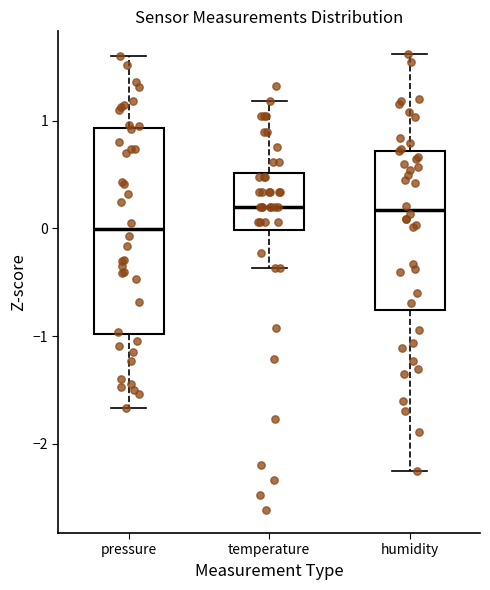

Reading left to right, transcribe this box plot: for each box, give where its median line is, the range the box spans, and where its two whiskers end, as read against the y-axis. The values are not printed on the chart, so give them approximately, as read against the axis.

pressure: median 0.0, box -1.0 to 0.9, whiskers -1.7 to 1.6
temperature: median 0.2, box 0.0 to 0.5, whiskers -0.4 to 1.2
humidity: median 0.2, box -0.8 to 0.7, whiskers -2.3 to 1.6